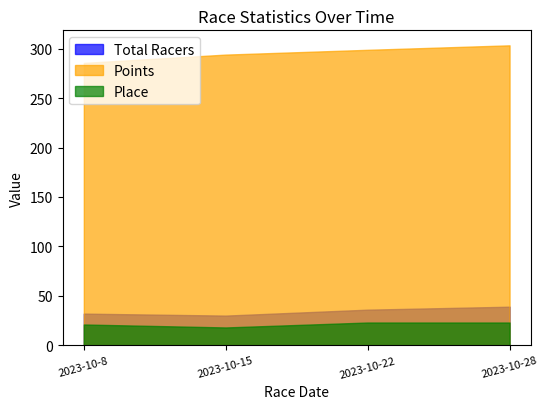

Does the chart display data point markers on the line(s)?

No